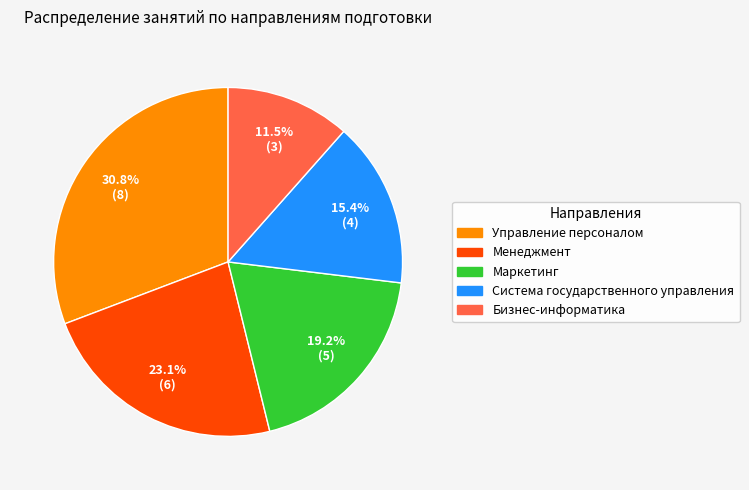

Is it true that Система государственного управления is 21% of the pie?

False